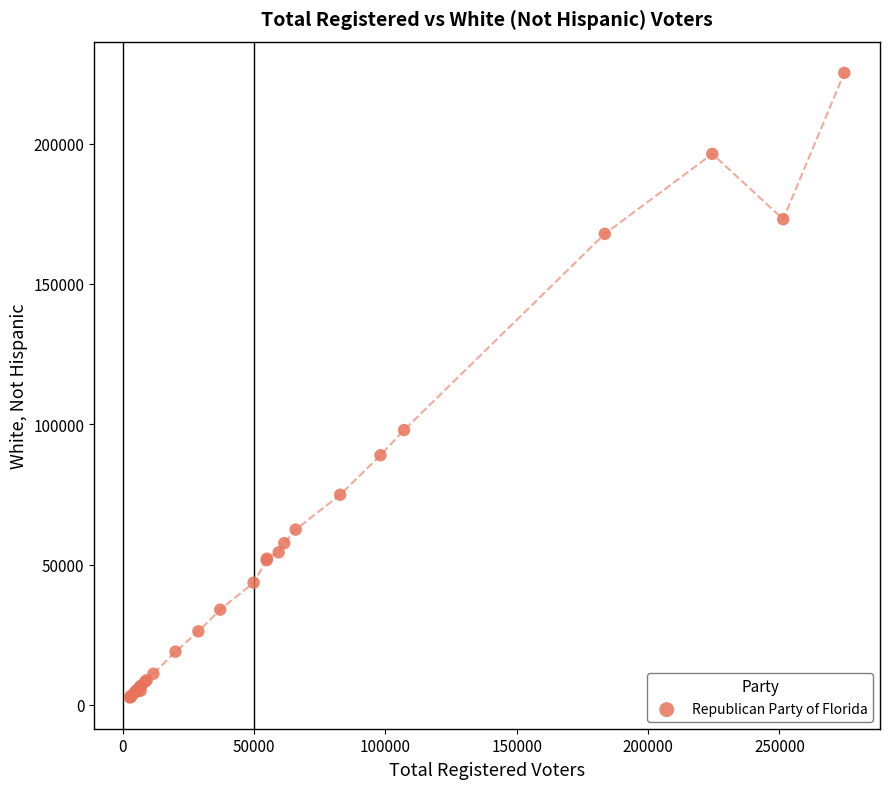

What Y value in the scatter plot is closest to 113895?

97917